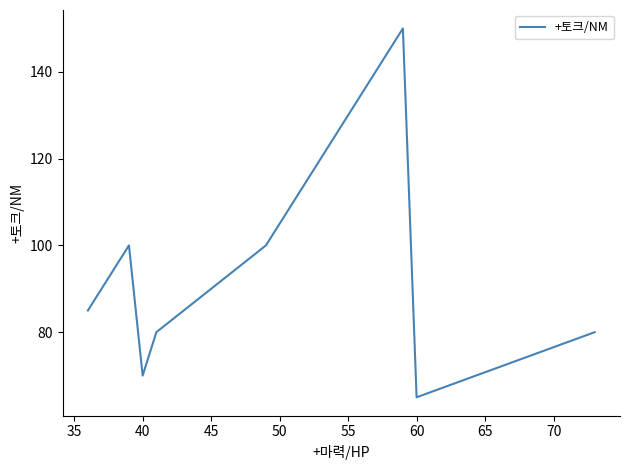

What is the approximate value at 50?

100